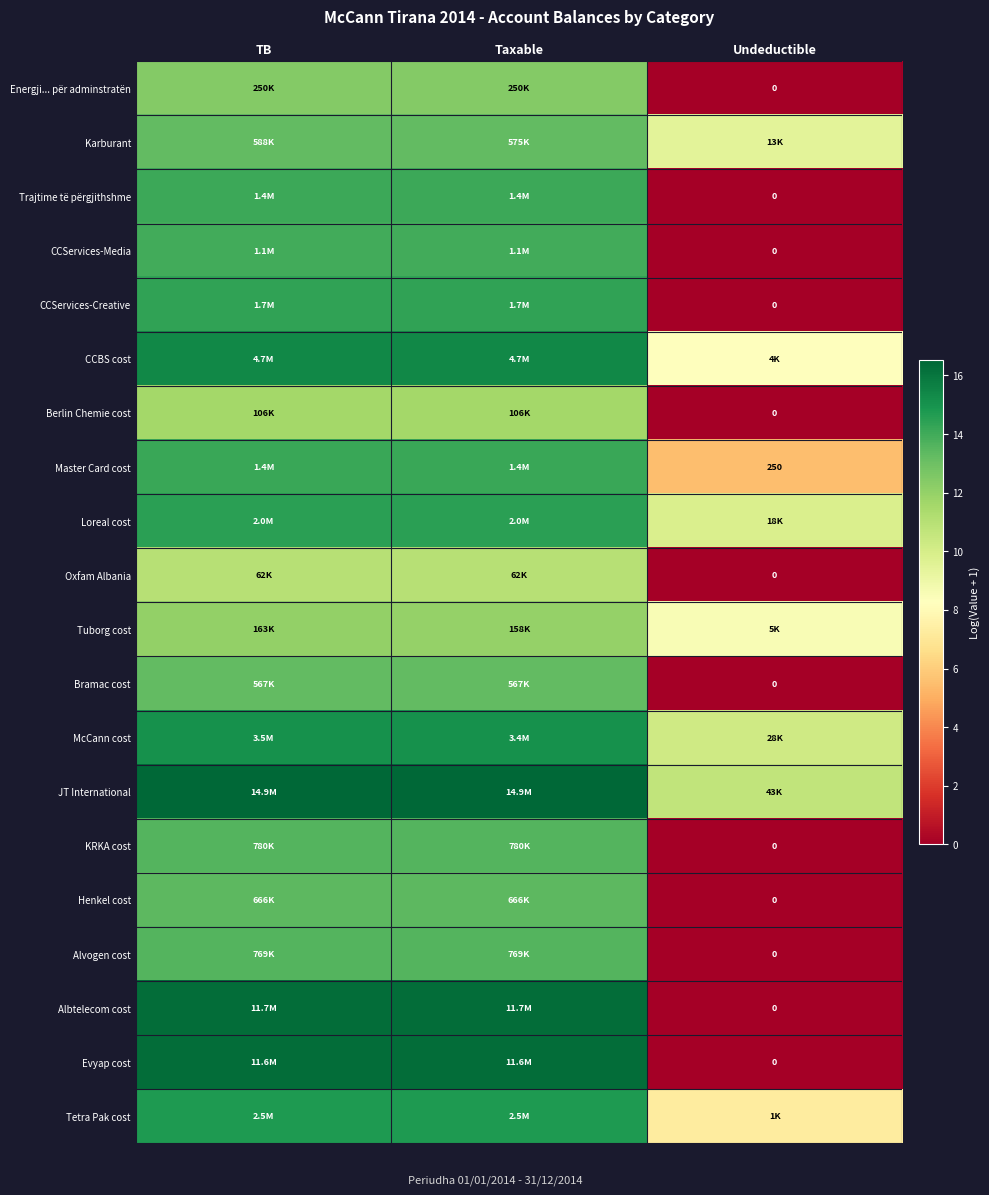

What is the difference between the highest and lowest values at Undeductible?

10.7